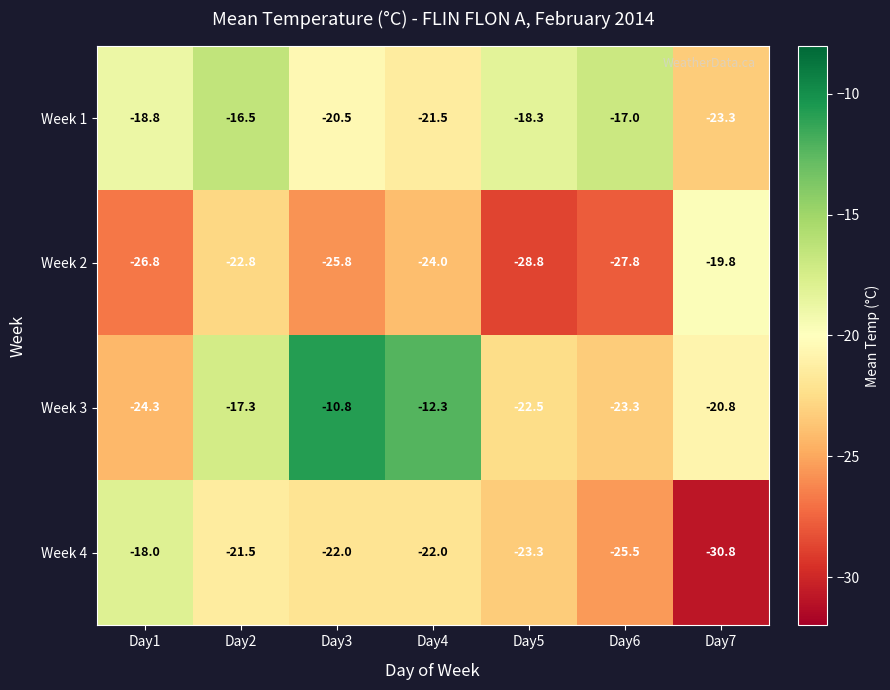

What is the difference between the second highest and second lowest values in the Week 2 series?

5.0